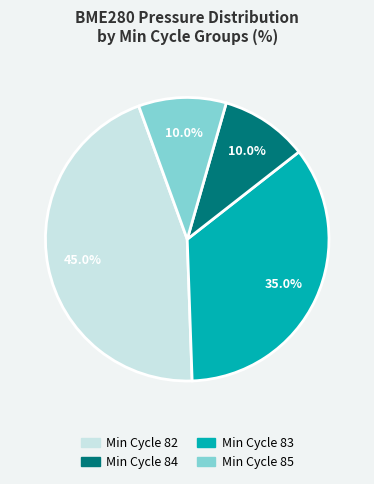

Is there a majority slice in this chart?

No